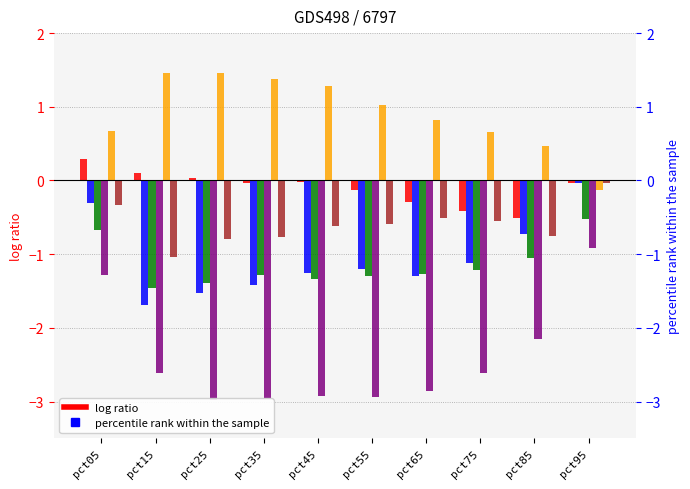

Reading left to right, list all the values displayed in this chart.

Jan: 0.3	0.1	0.0	-0.0	-0.0	-0.1	-0.3	-0.4	-0.5	-0.0
Feb: -0.3	-1.7	-1.5	-1.4	-1.2	-1.2	-1.3	-1.1	-0.7	-0.0
Mar: -0.7	-1.5	-1.4	-1.3	-1.3	-1.3	-1.3	-1.2	-1.0	-0.5
Apr: -1.3	-2.6	-3.0	-3.0	-2.9	-2.9	-2.9	-2.6	-2.2	-0.9
May: 0.7	1.5	1.5	1.4	1.3	1.0	0.8	0.7	0.5	-0.1
Jun: -0.3	-1.0	-0.8	-0.8	-0.6	-0.6	-0.5	-0.6	-0.8	-0.0